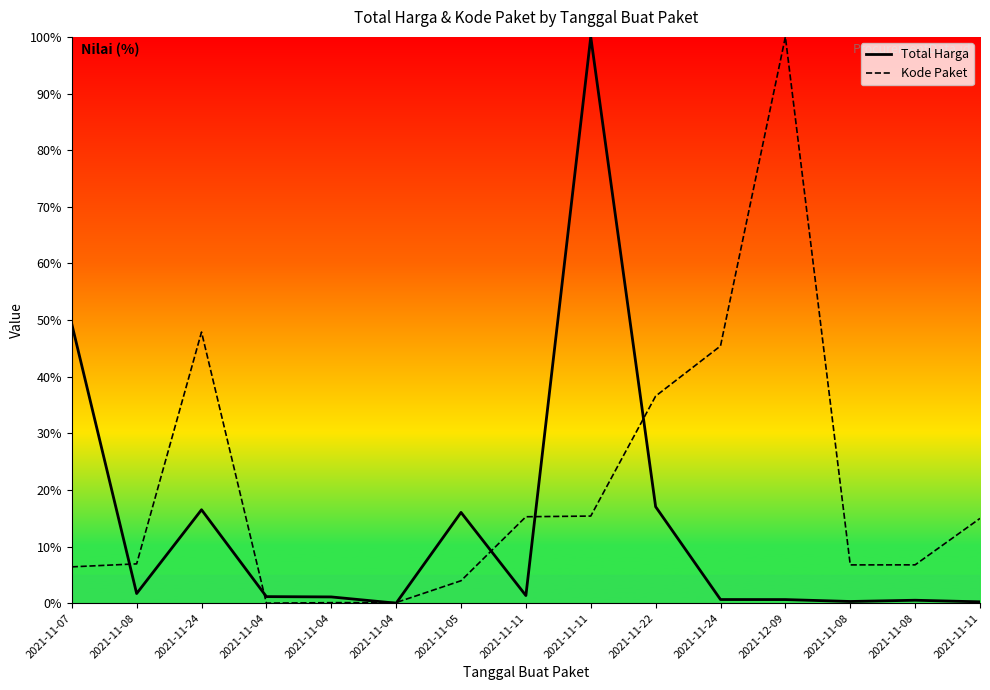

What is the average value of the Kode Paket series?

20.4